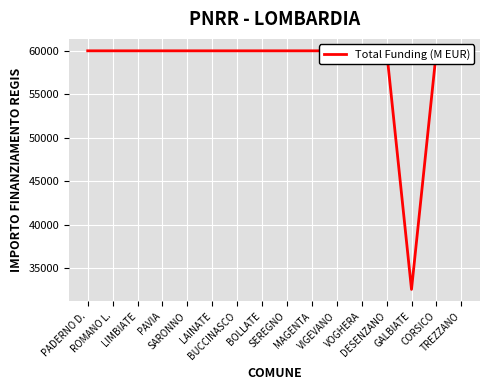

Is this an area chart (filled region under the line)?

No